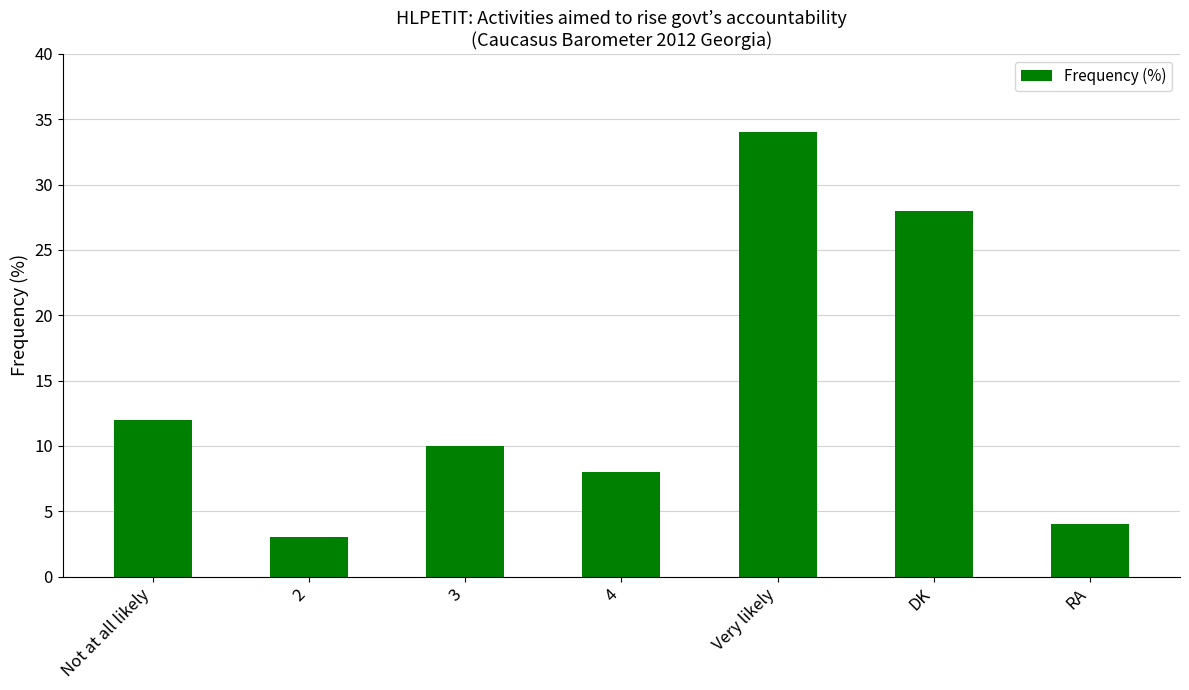

Which category has the lowest value across all series?

2